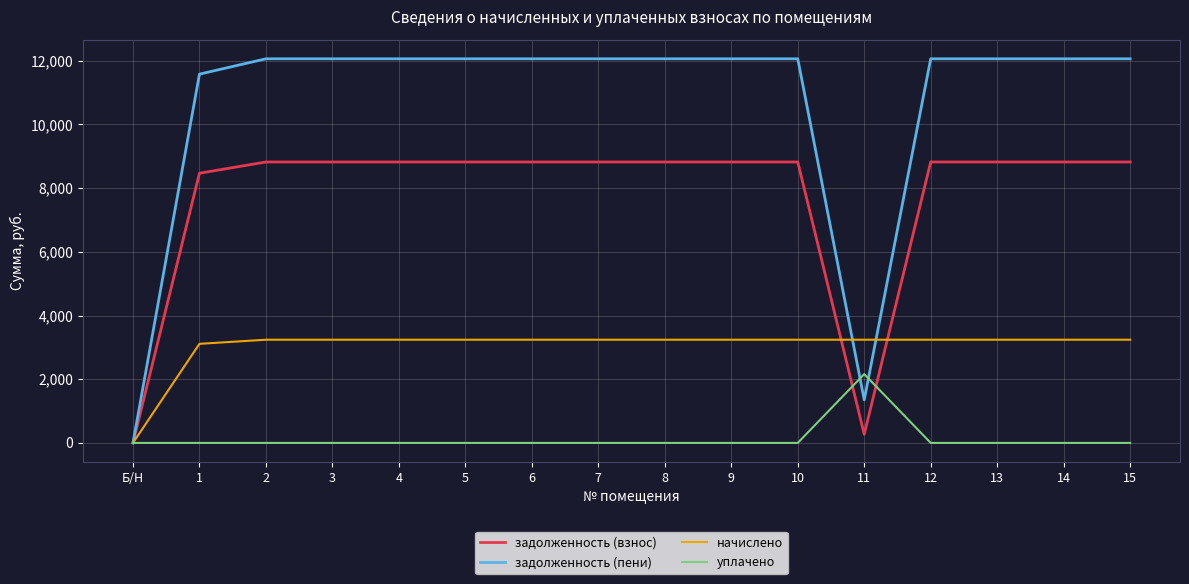

True or false: задолженность (взнос) and уплачено intersect in this chart.

True